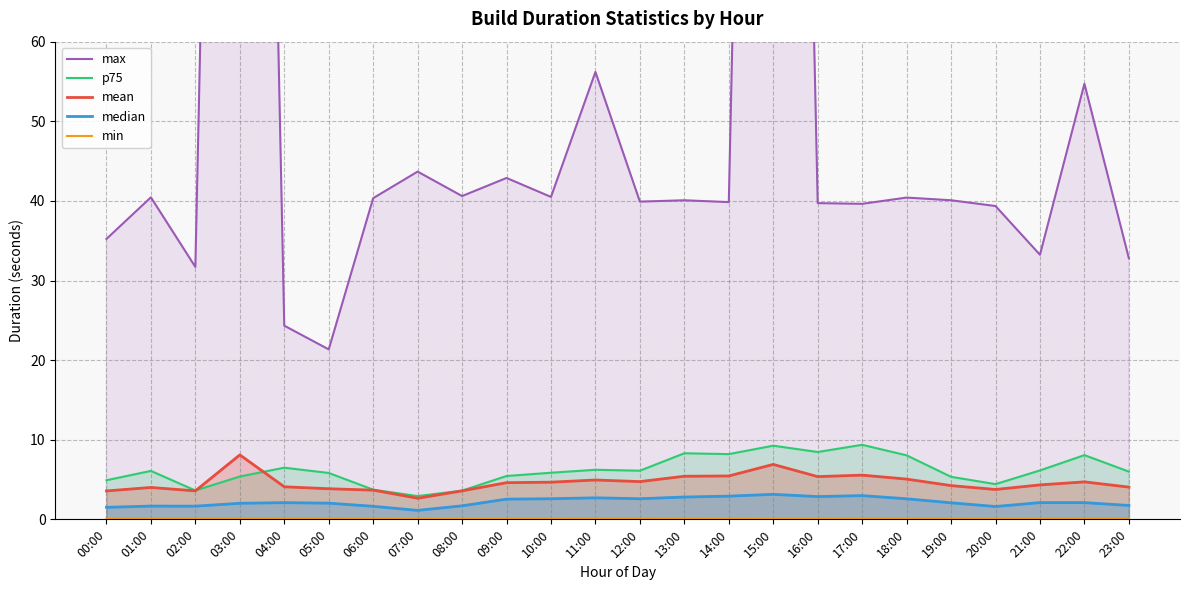

What is the value of the p75 point at the 6th from the left?

5.8